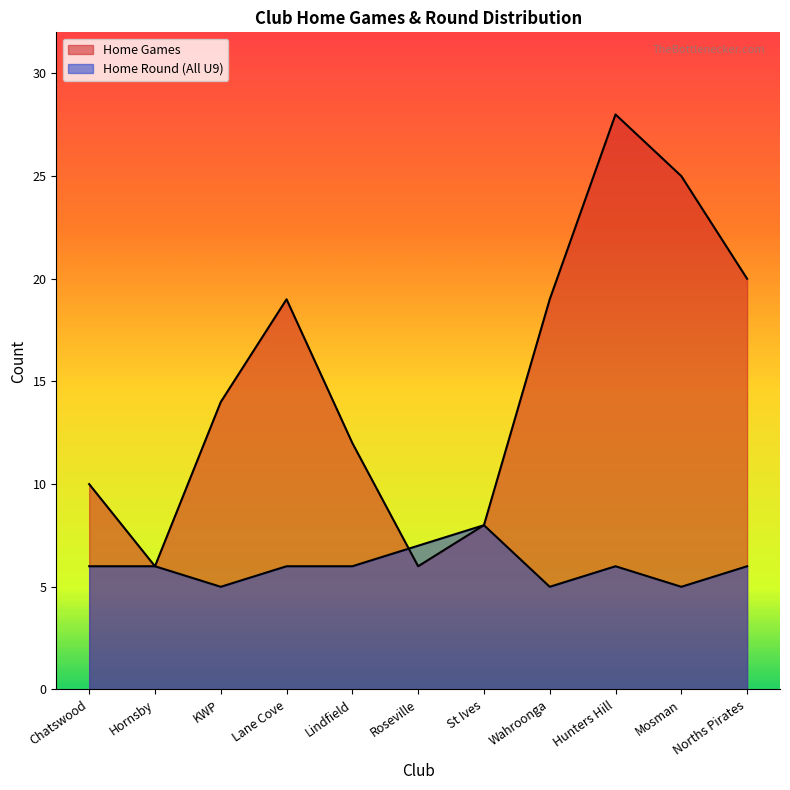

Reading left to right, extract all data points from this chart.

Home Games: Chatswood=10	Hornsby=6	KWP=14	Lane Cove=19	Lindfield=12	Roseville=6	St Ives=8	Wahroonga=19	Hunters Hill=28	Mosman=25	Norths Pirates=20
Home Round All Under 9: Chatswood=6	Hornsby=6	KWP=5	Lane Cove=6	Lindfield=6	Roseville=7	St Ives=8	Wahroonga=5	Hunters Hill=6	Mosman=5	Norths Pirates=6